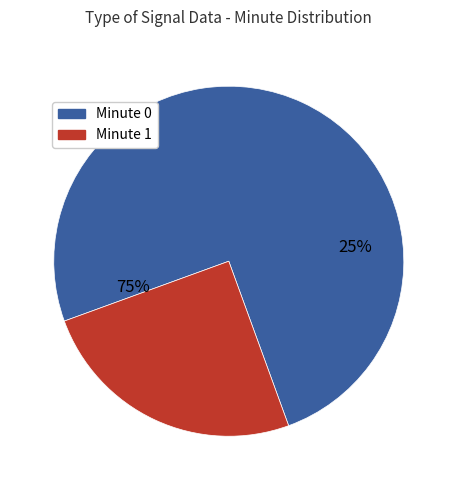

Do 15 and 30 together represent more than half of the pie?

No